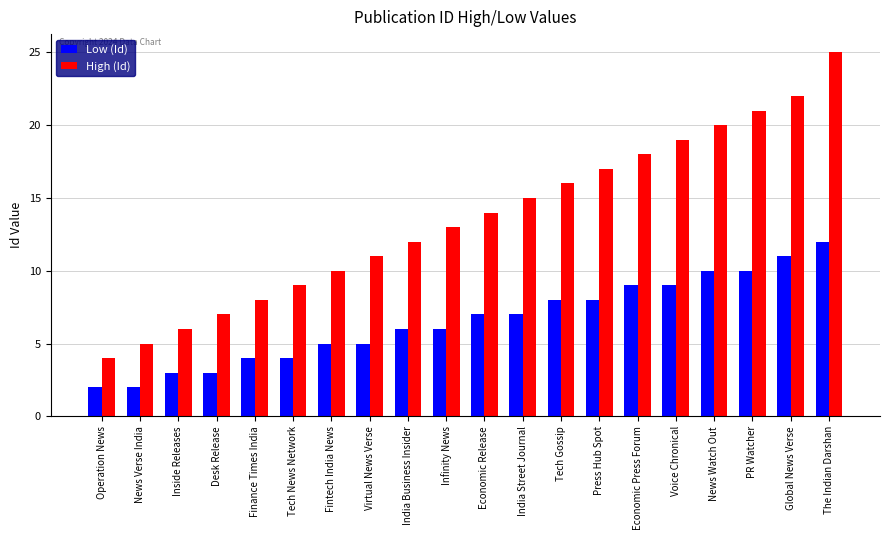

What is the highest value of the High (Id) series?

25